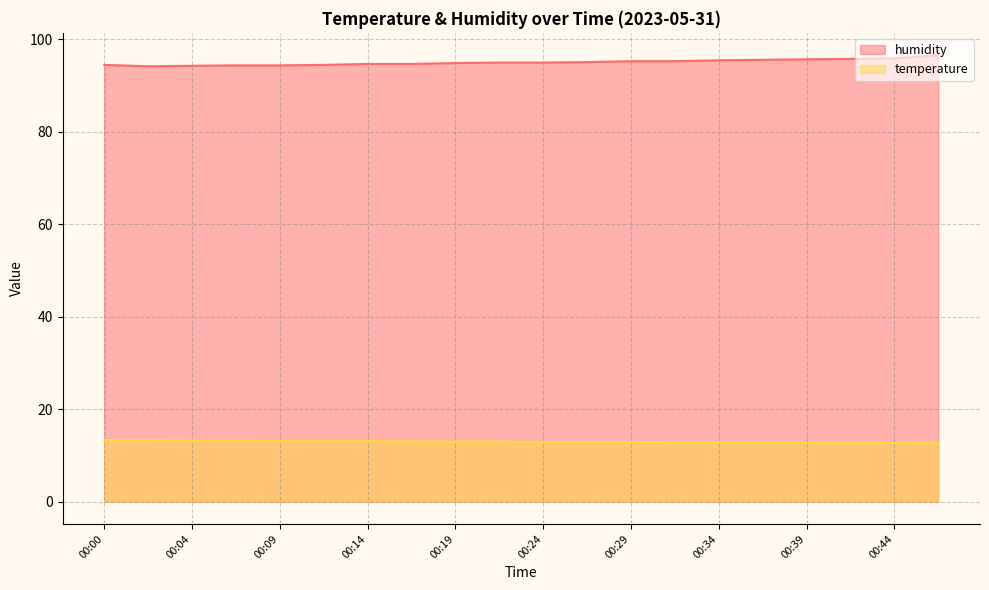

What are all the series names shown in the legend?

humidity, temperature